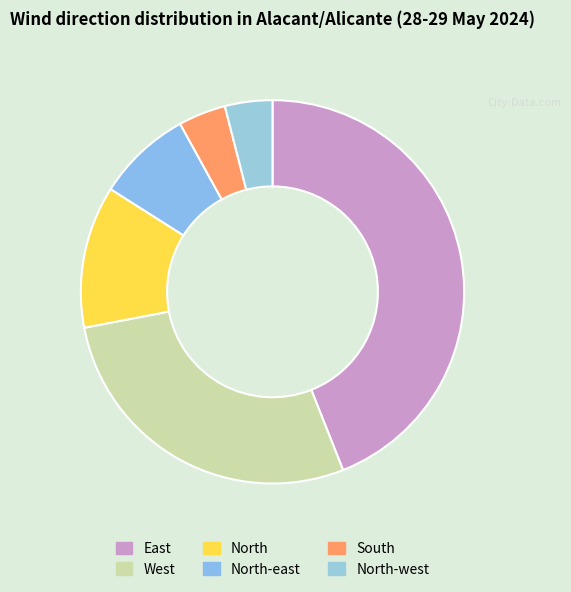

Which slice is the smallest?

South